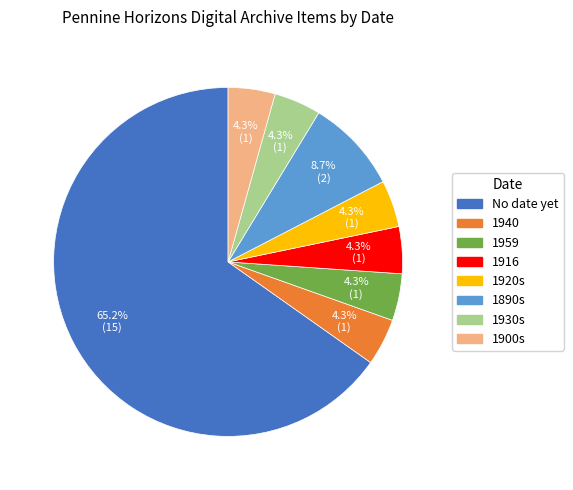

Combined, do 1890s and 1916 account for over 50%?

No